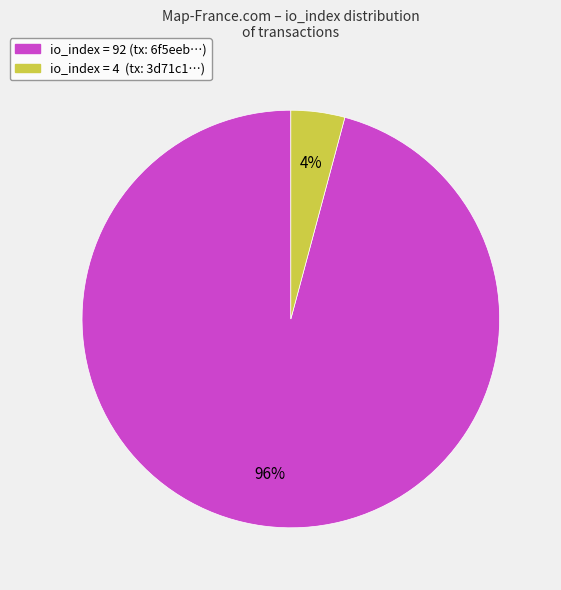

Do io_index = 92 (tx: 6f5eeb…) and io_index = 4 (tx: 3d71c1…) together represent more than half of the pie?

Yes